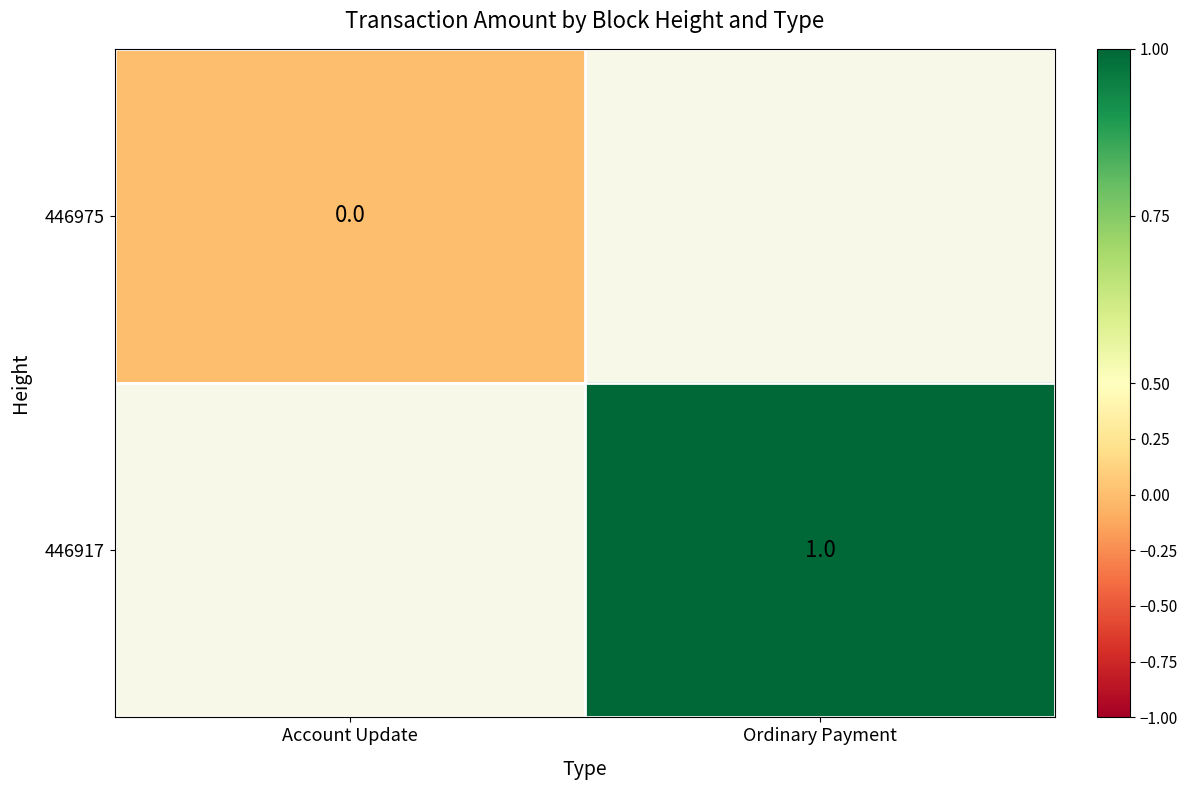

How many data points does each series have?

2